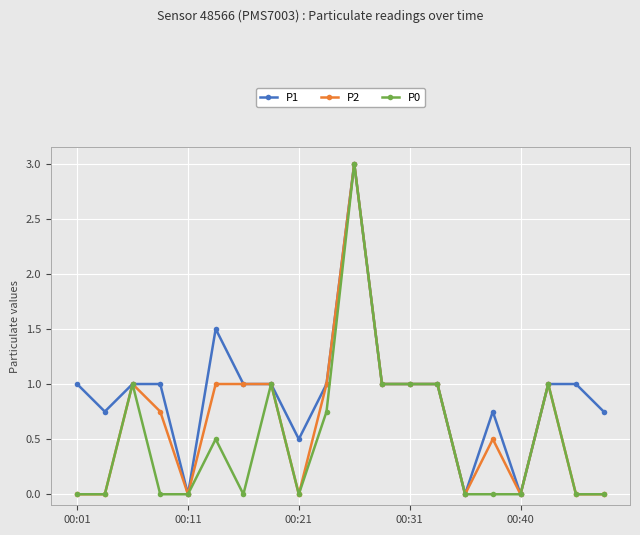

Which series has the largest total across all categories?

P1